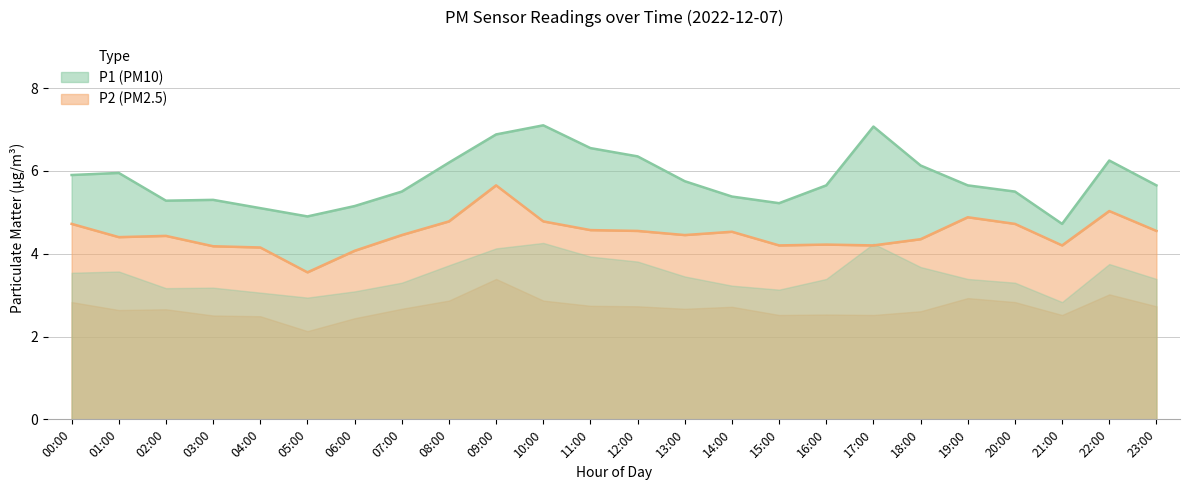

At which category is the sum across all series the highest?

09:00